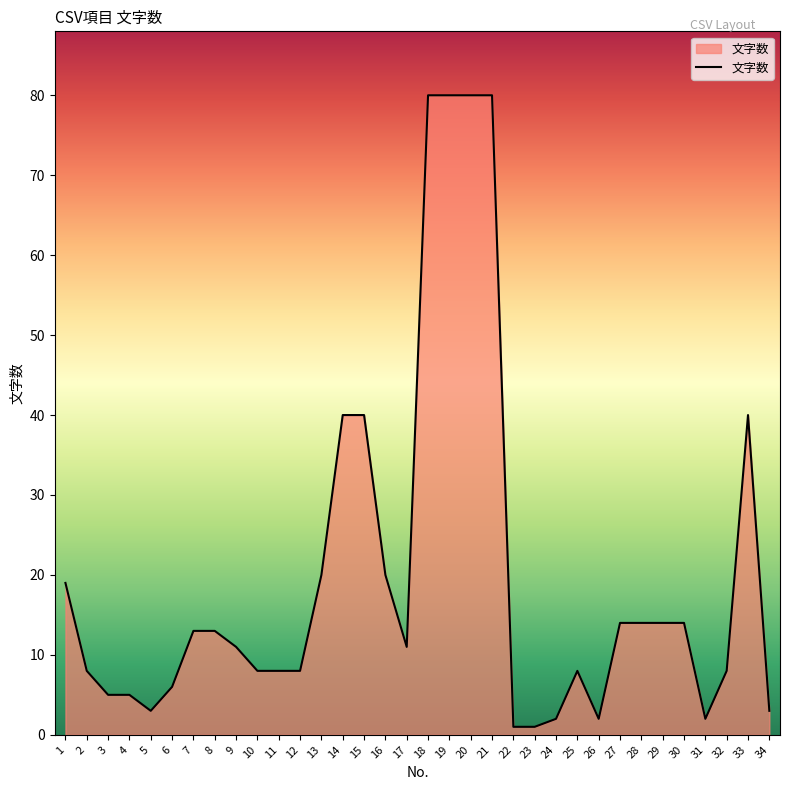

Does the chart have visible grid lines?

No